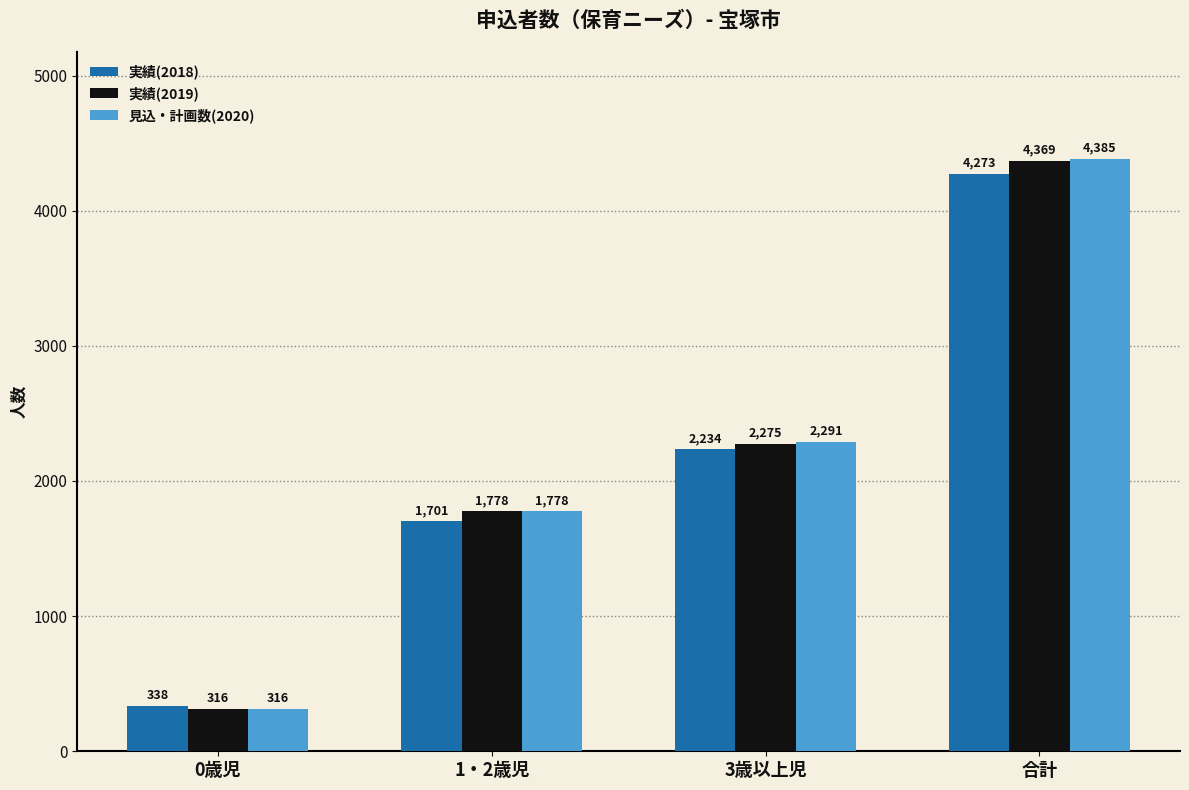

Which series has the widest spread of values?

見込・計画数(2020)